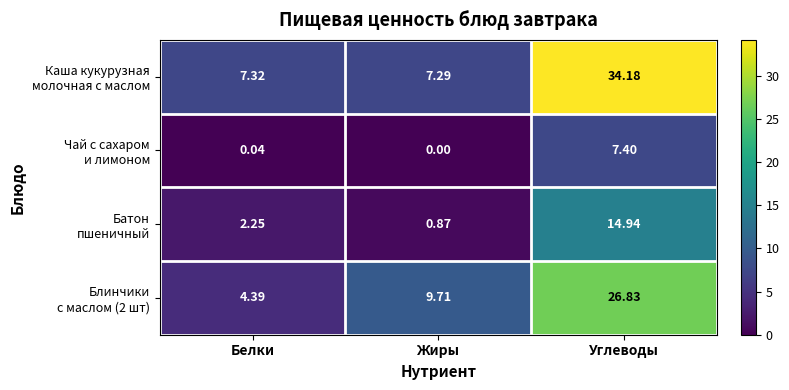

Which label corresponds to the largest value in the chart?

Углеводы